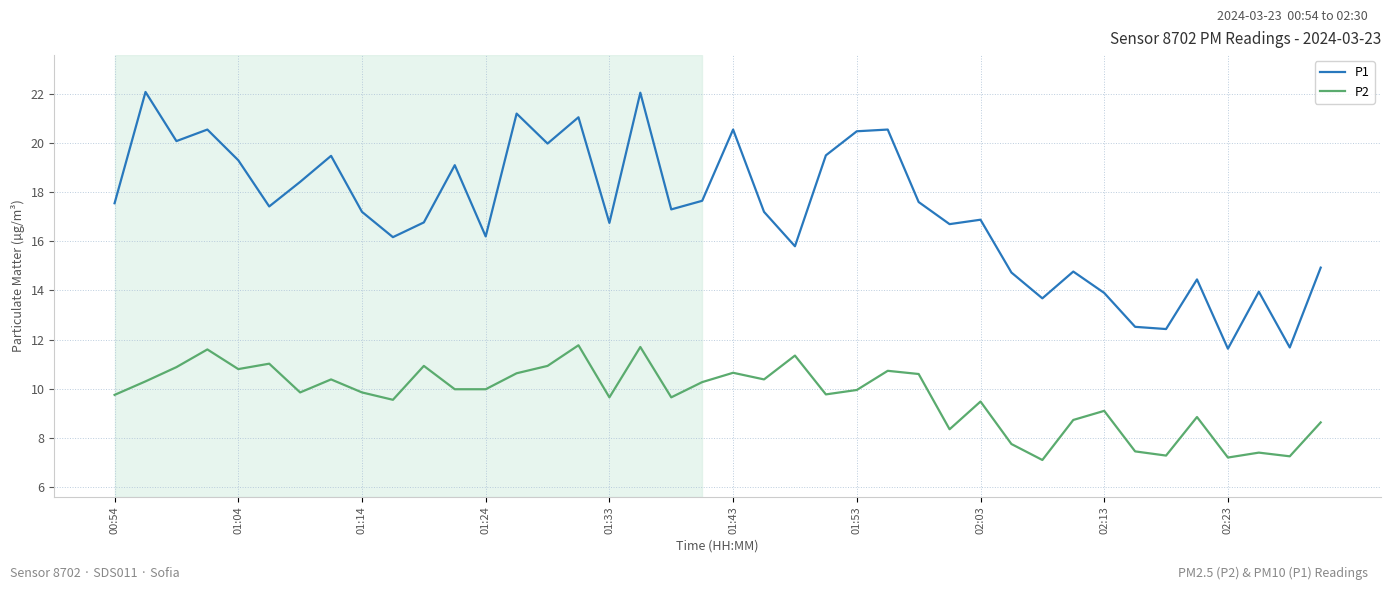

Which series has the largest range (max minus min)?

P1